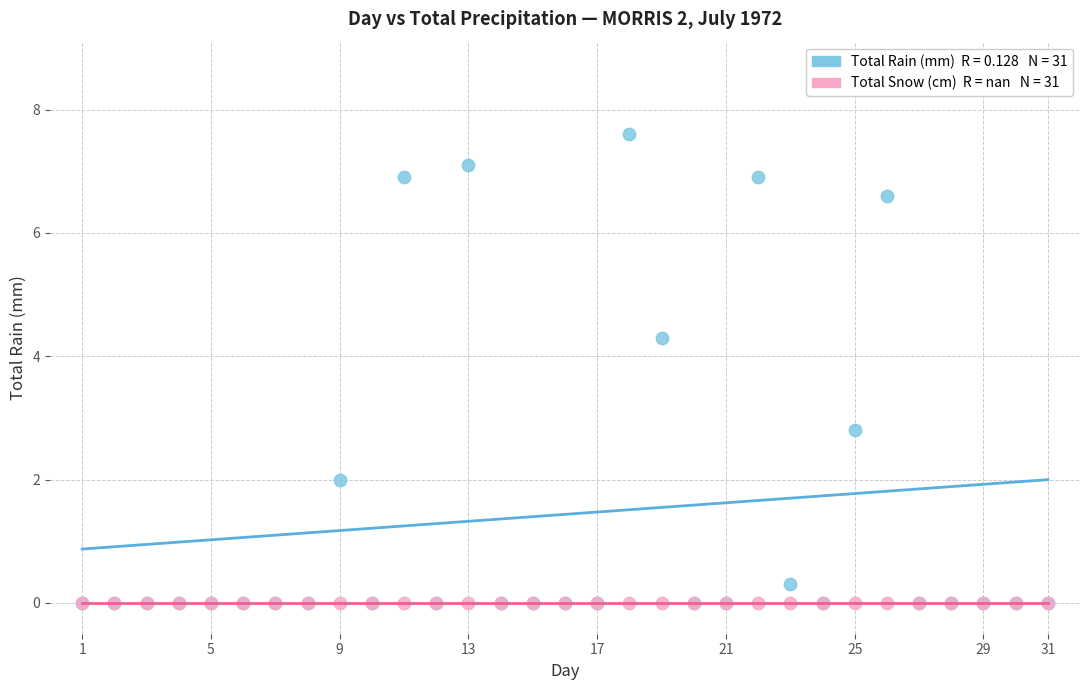

Across all series, what Y value is closest to 3?

2.8